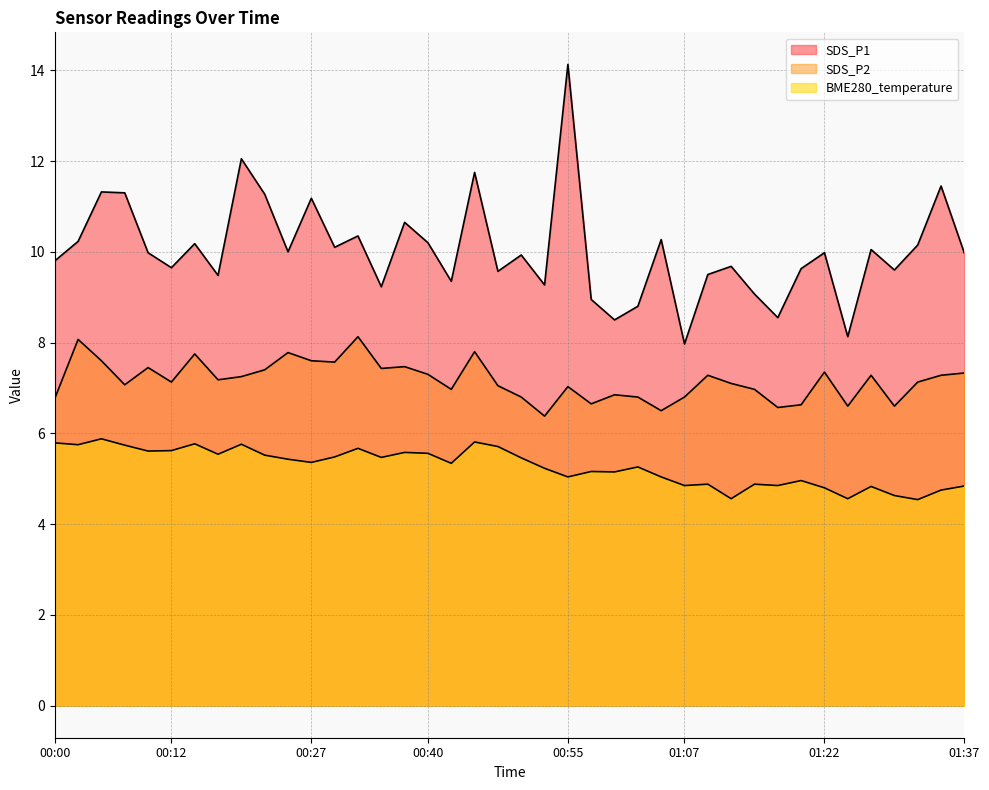

What position from the left is 00:15?

7